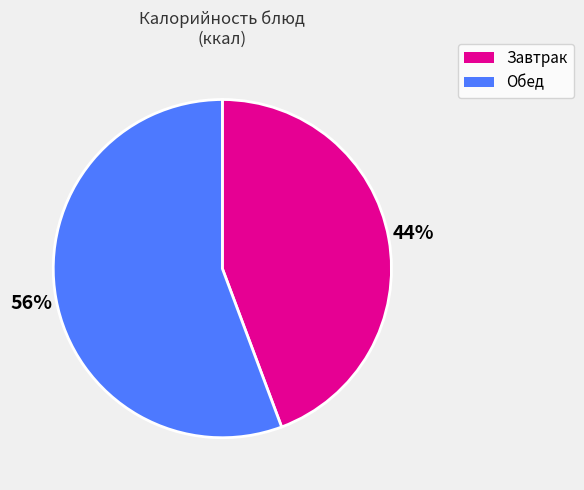

To the nearest percent, what is the average slice percentage?

50%